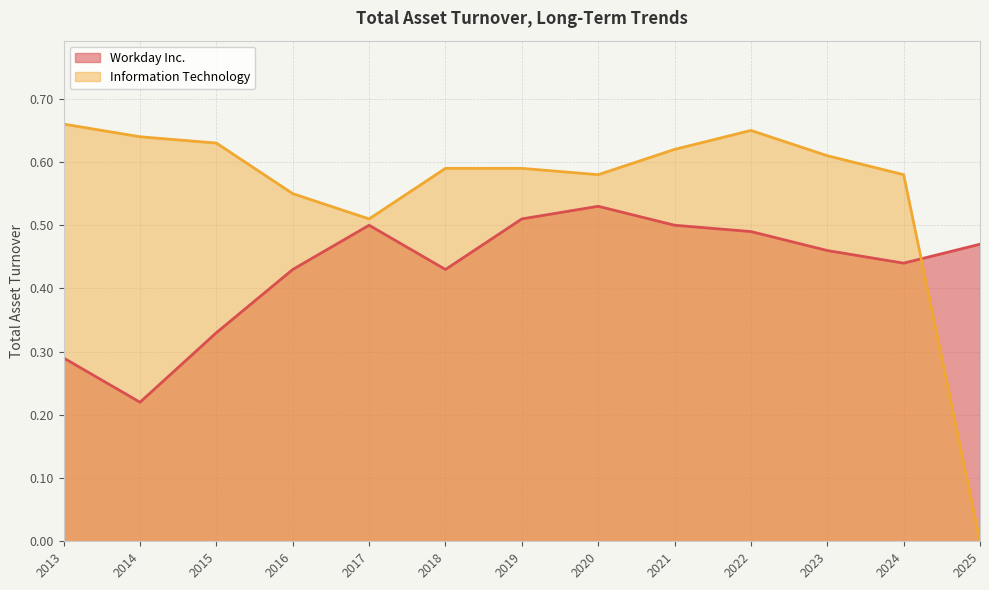

What is the difference between the maximum and second lowest values in the Workday Inc. series?

0.2